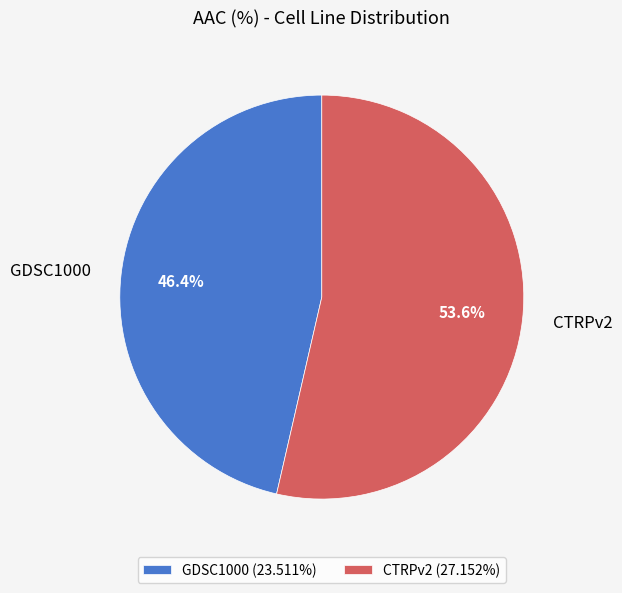

To the nearest percent, what is the difference between the GDSC1000 and CTRPv2 slice percentages?

7%